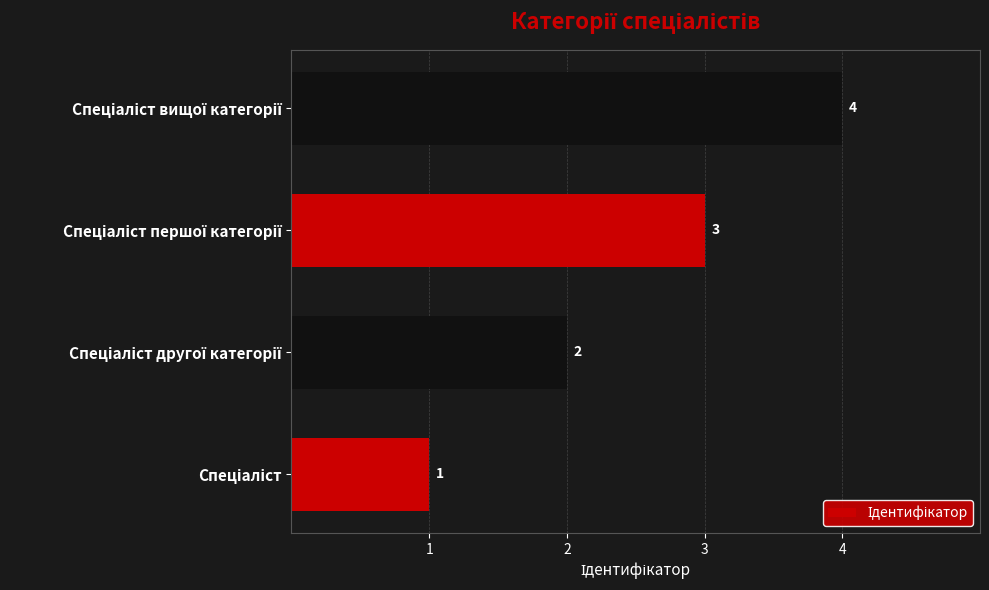

What is the smallest value displayed?

1